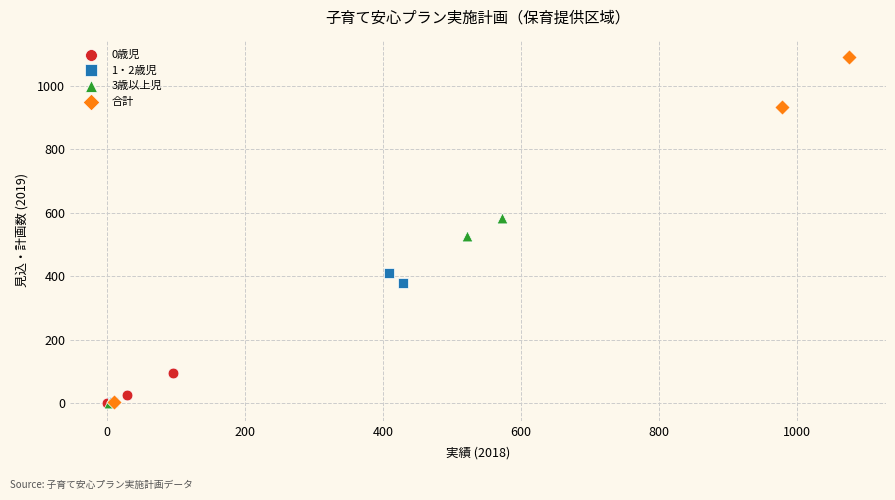

Which series contains the highest Y value?

合計